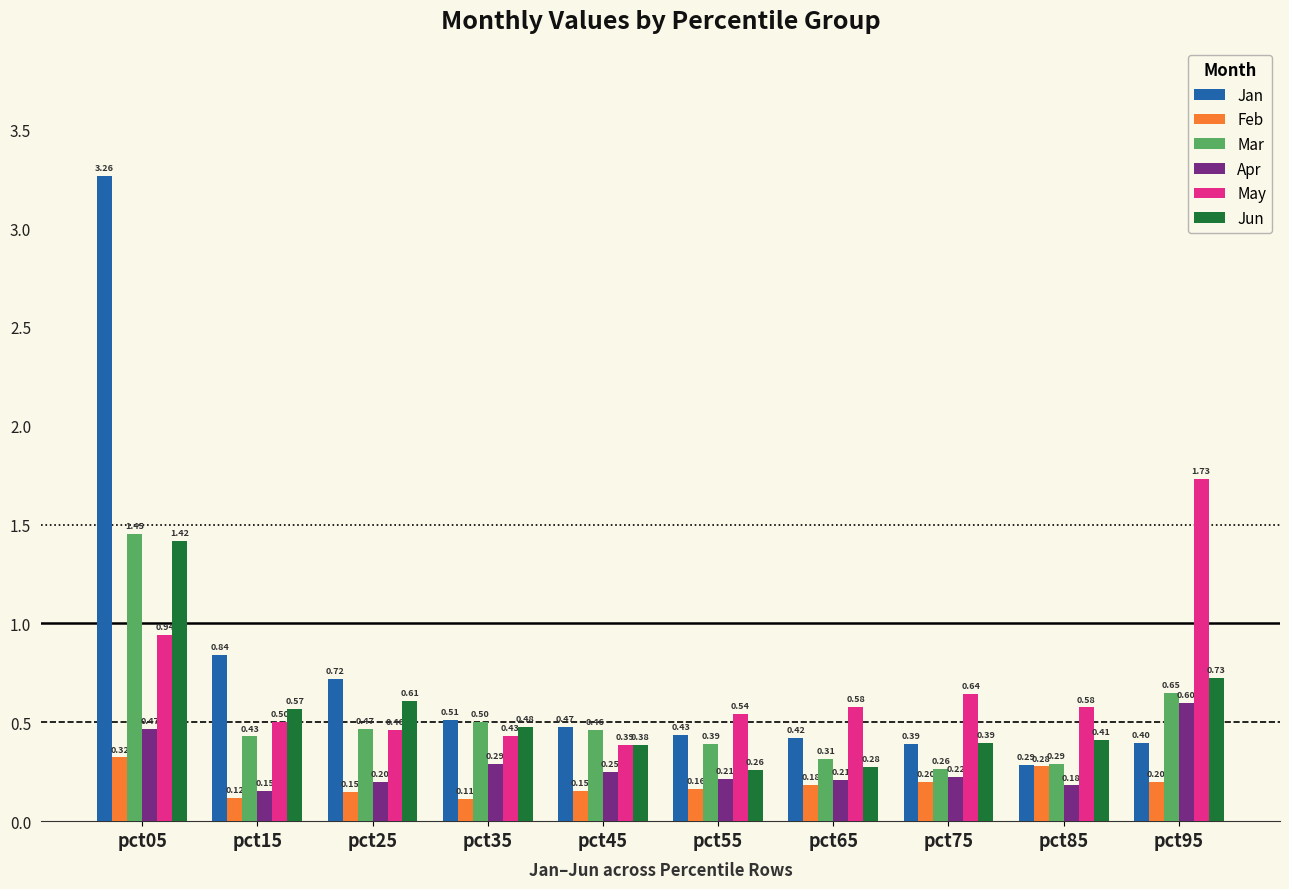

Rank the series at pct35 from lowest to highest value.

Feb, Apr, May, Jun, Mar, Jan